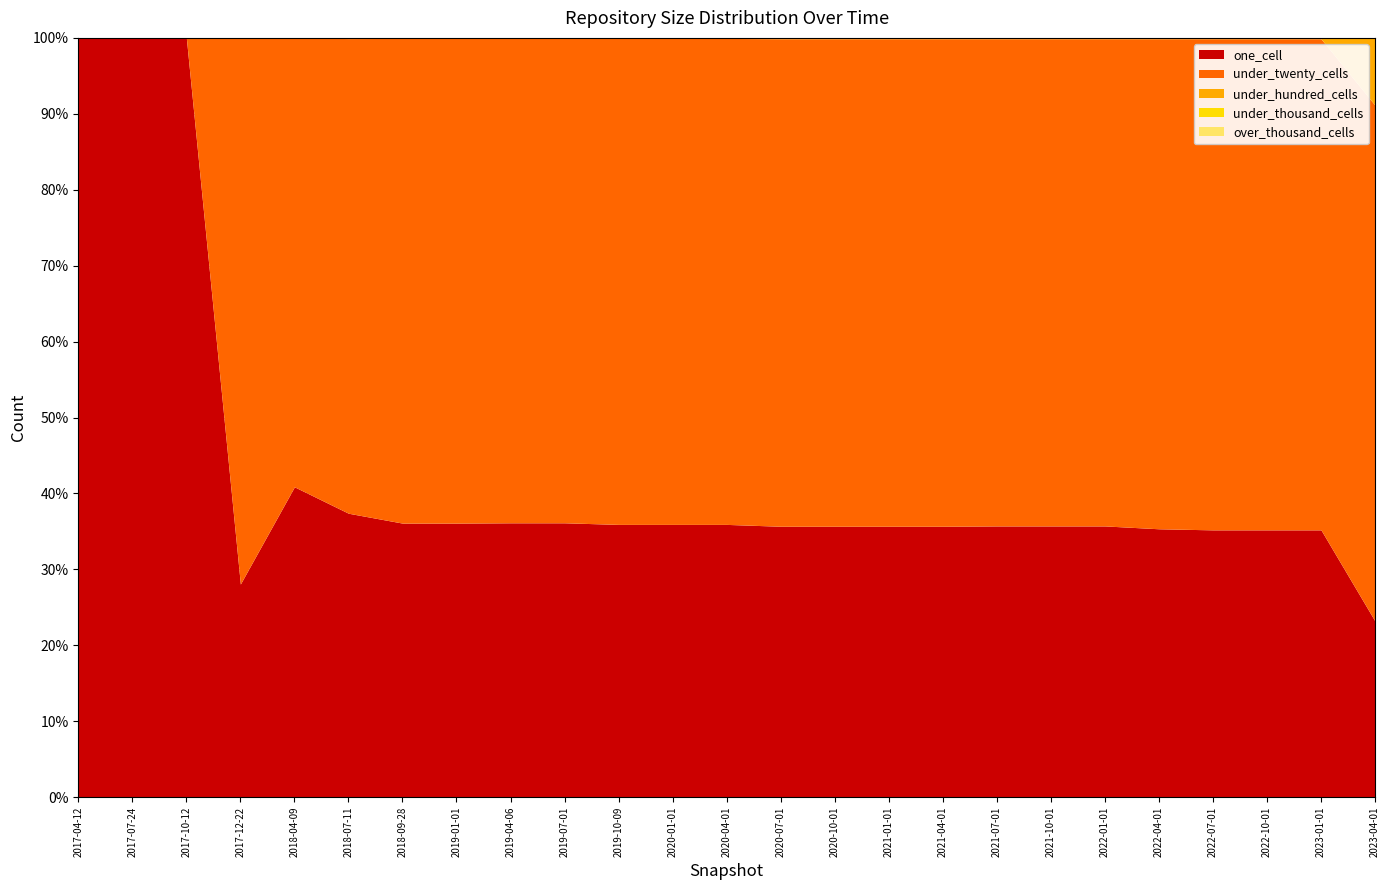

The under_thousand_cells series shows 0 at 2020-01-01. True or false?

True